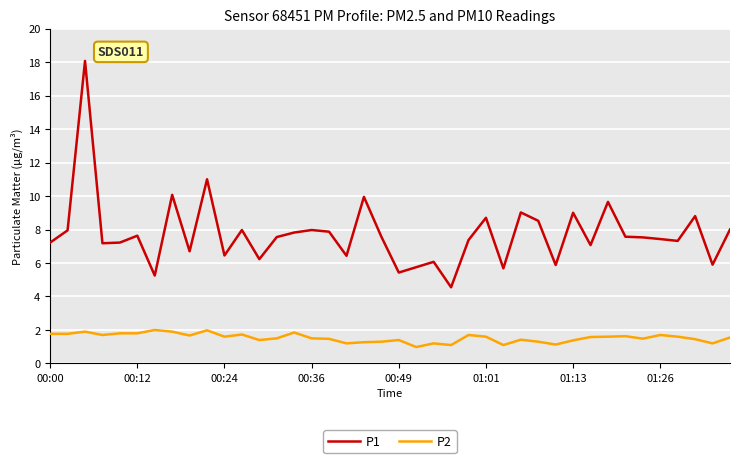

True or false: P1 and P2 cross at least once.

False